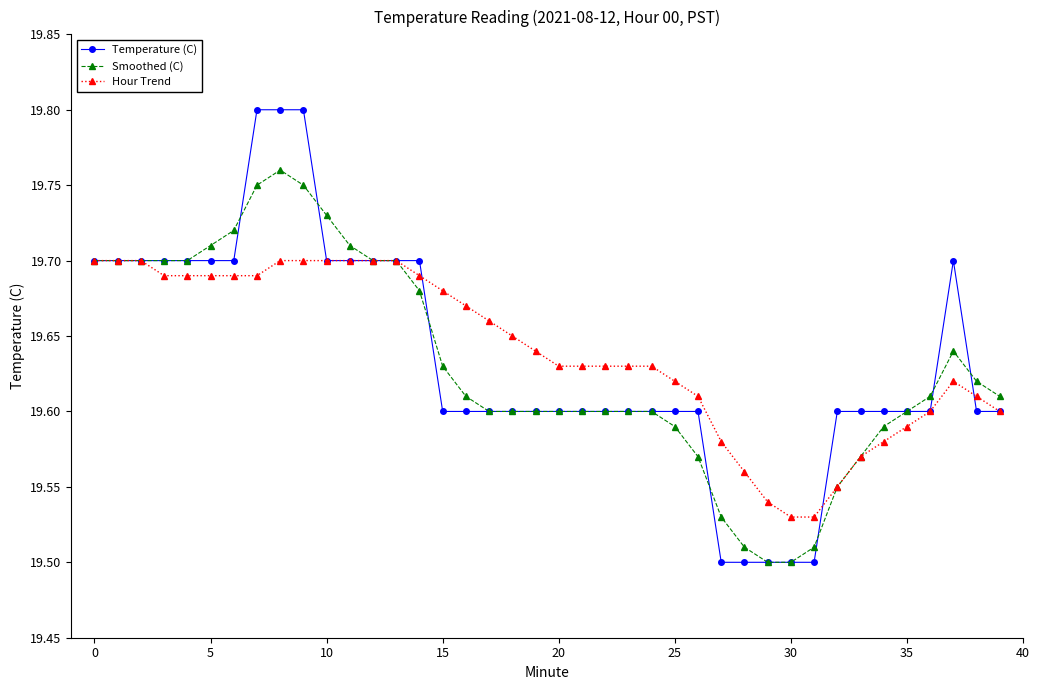

True or false: Hour Trend has more than 0 interior local peaks.

True